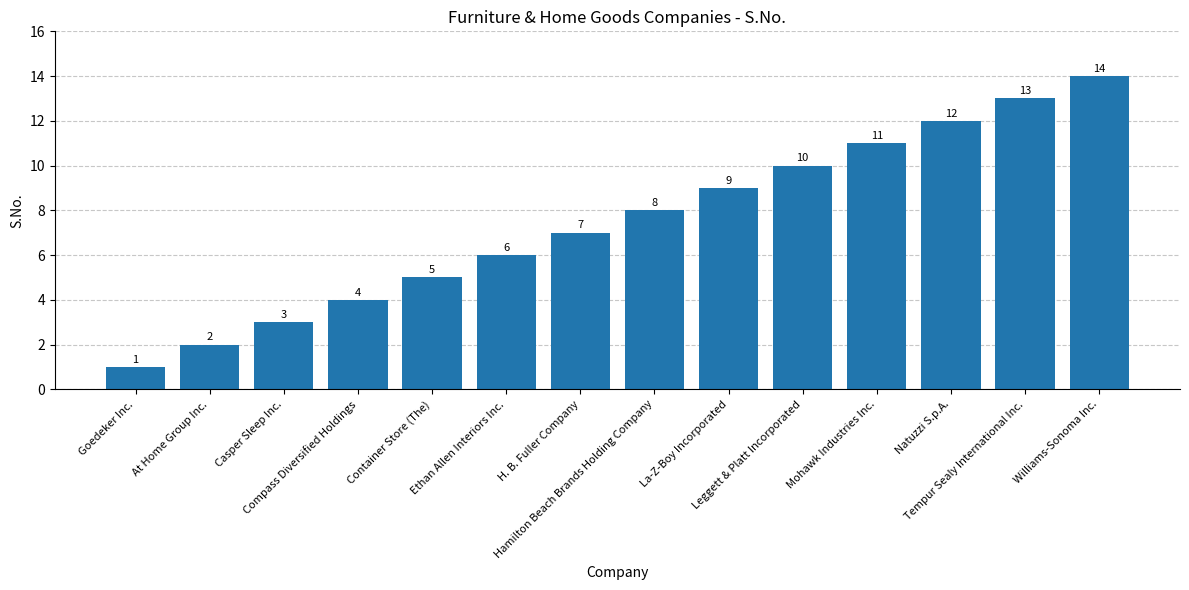

At which category does the chart reach its minimum across all series?

Goedeker Inc.